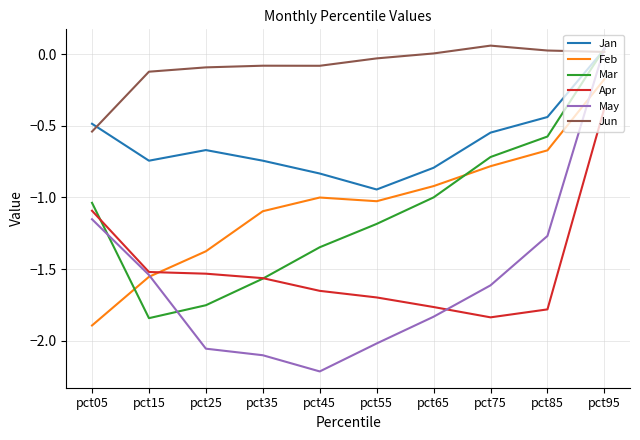

Is the value of Jan at pct05 greater than the value of Apr at pct55?

Yes